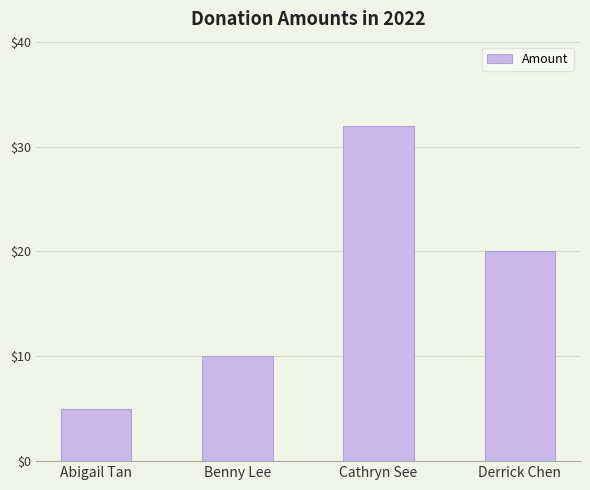

Which has a higher value, Cathryn See or Derrick Chen?

Cathryn See